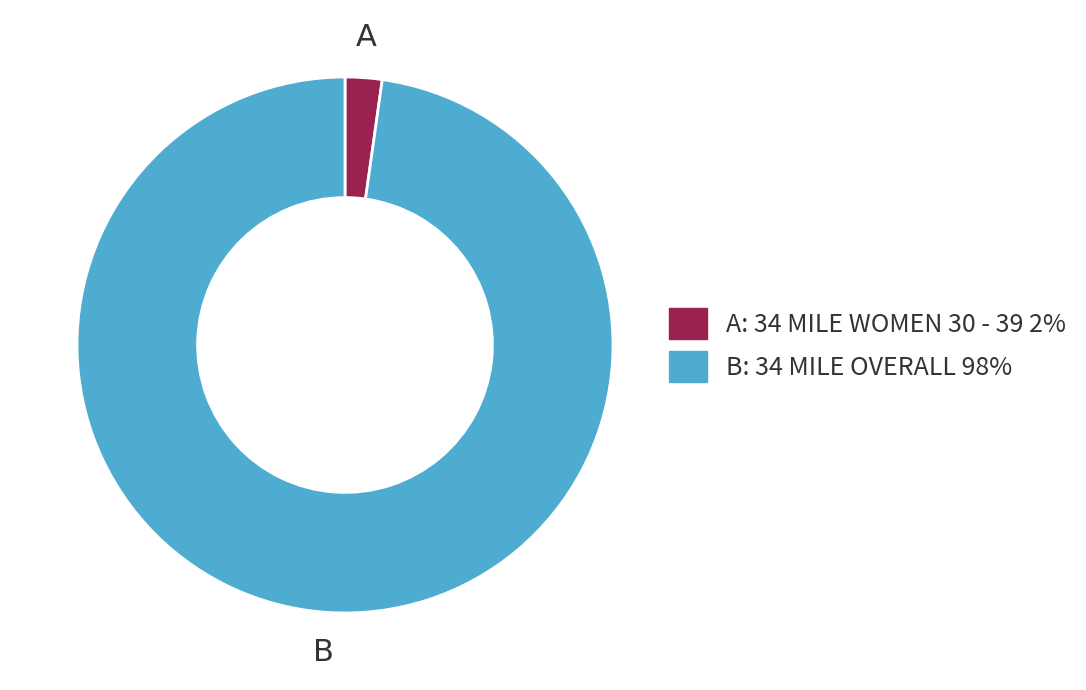

Is there a majority slice in this chart?

Yes